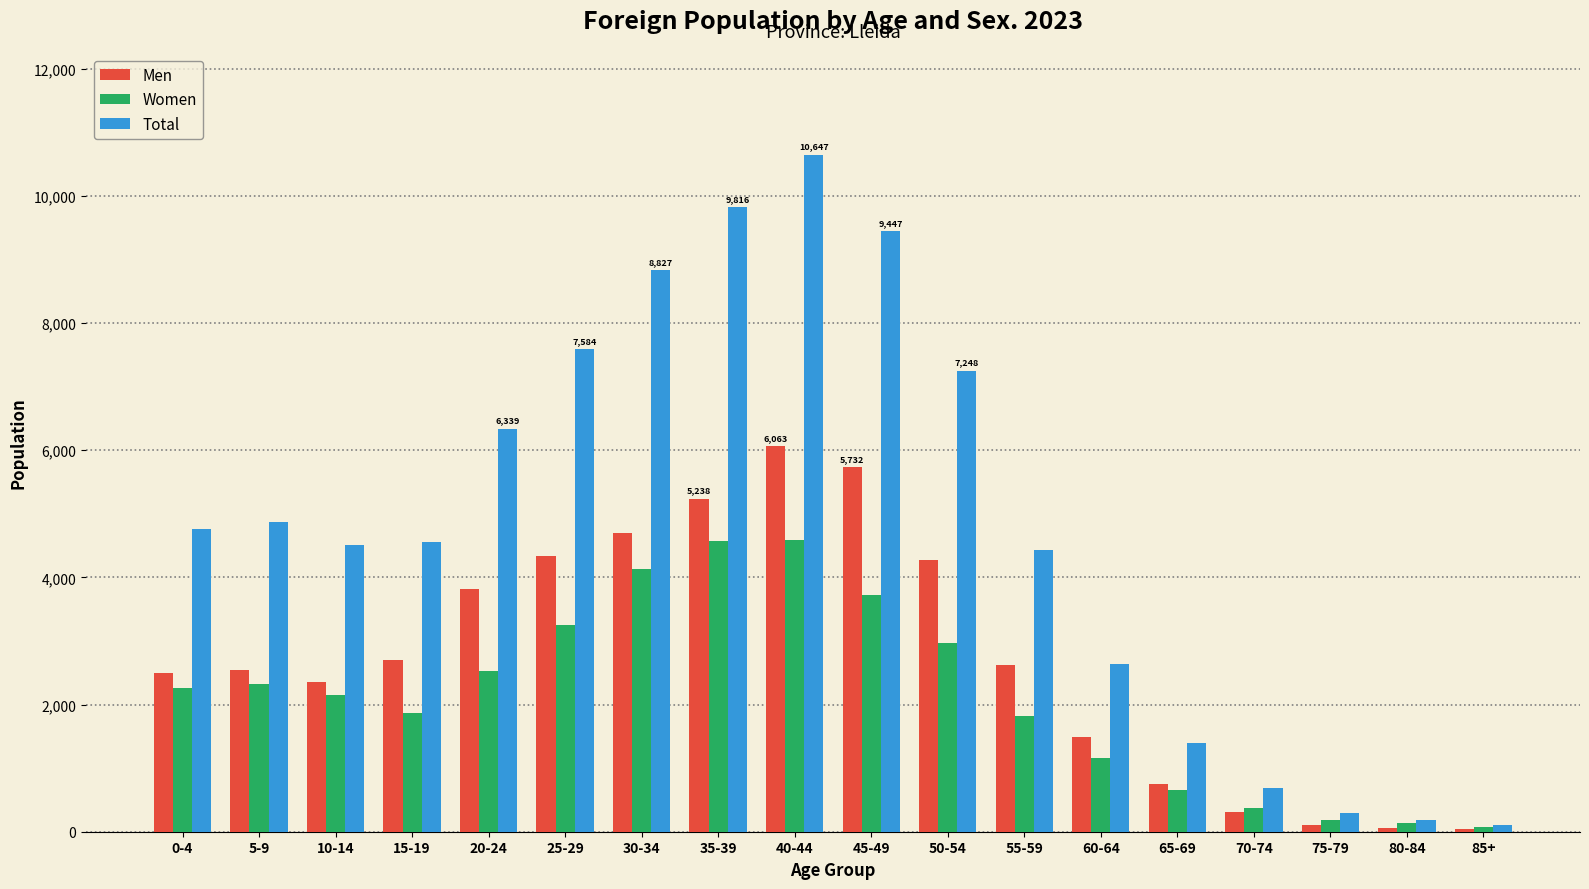

How many series are shown in this chart?

3